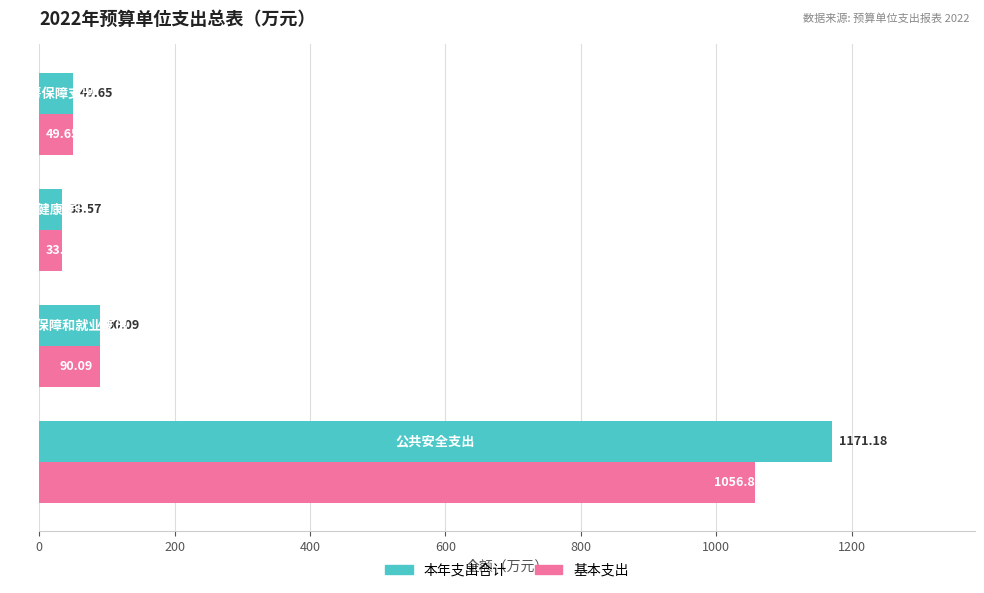

What is the sum of all 基本支出 values?

1230.1